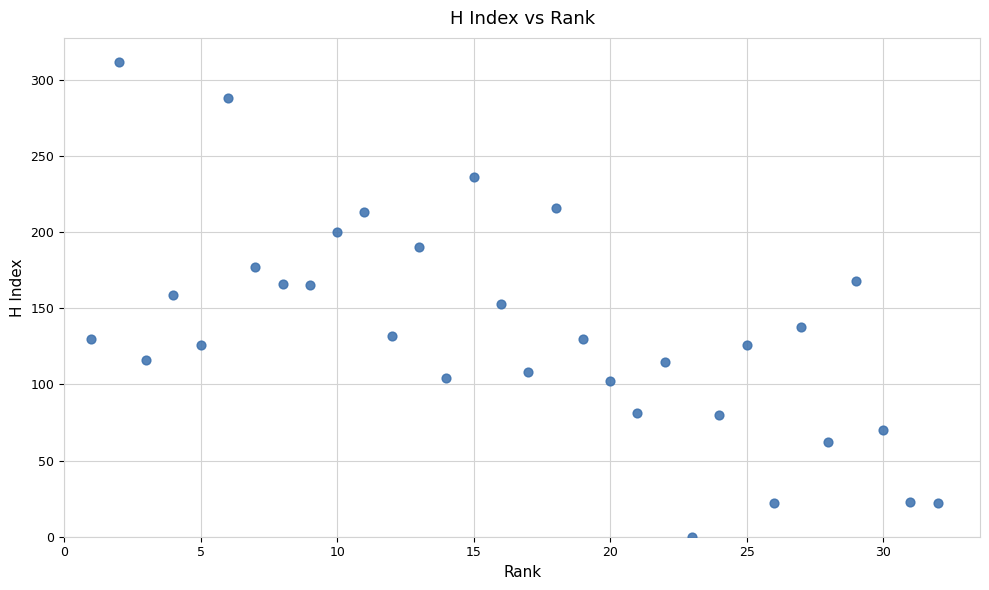

What is the range of X values (max minus min)?

31